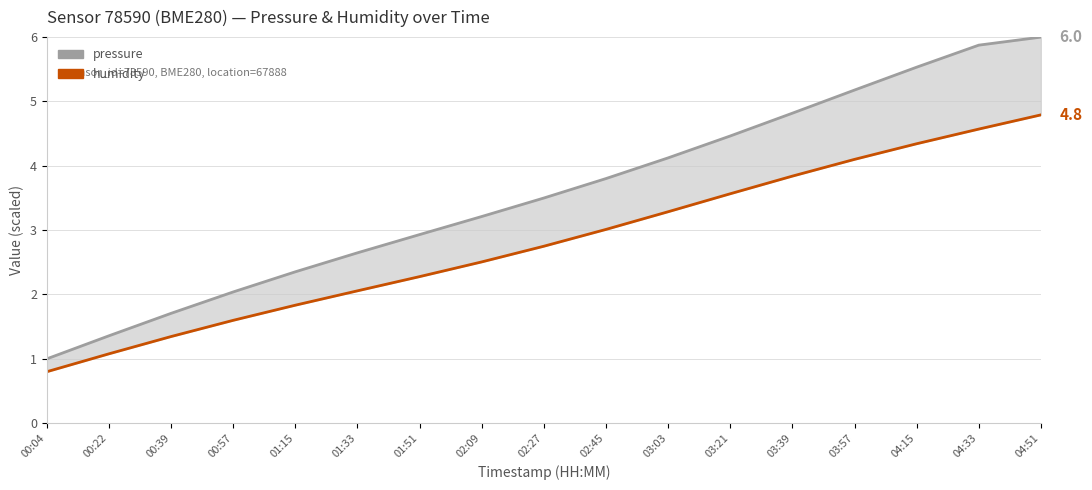

What is the difference between the humidity values at 04:51 and 03:03?

1.5